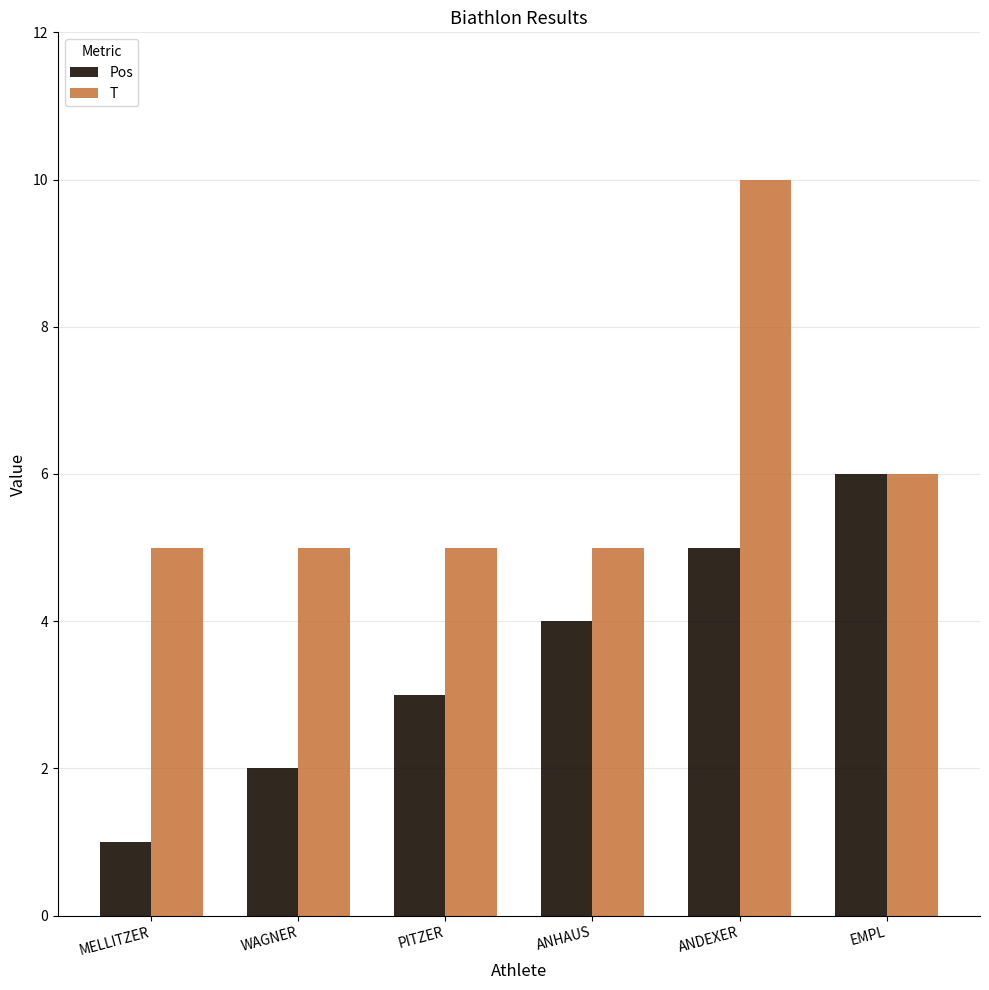

List the series in order of their peak value, lowest first.

Pos, T